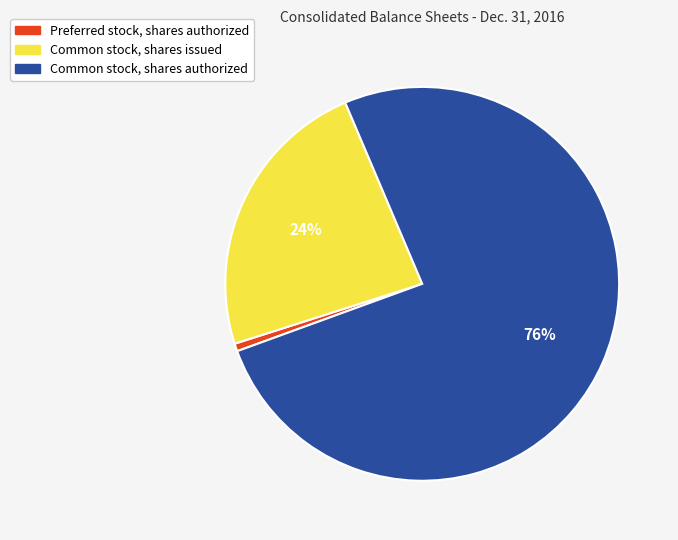

What is the ratio of the value at Common stock, shares authorized to the value at Common stock, shares issued?

3.2